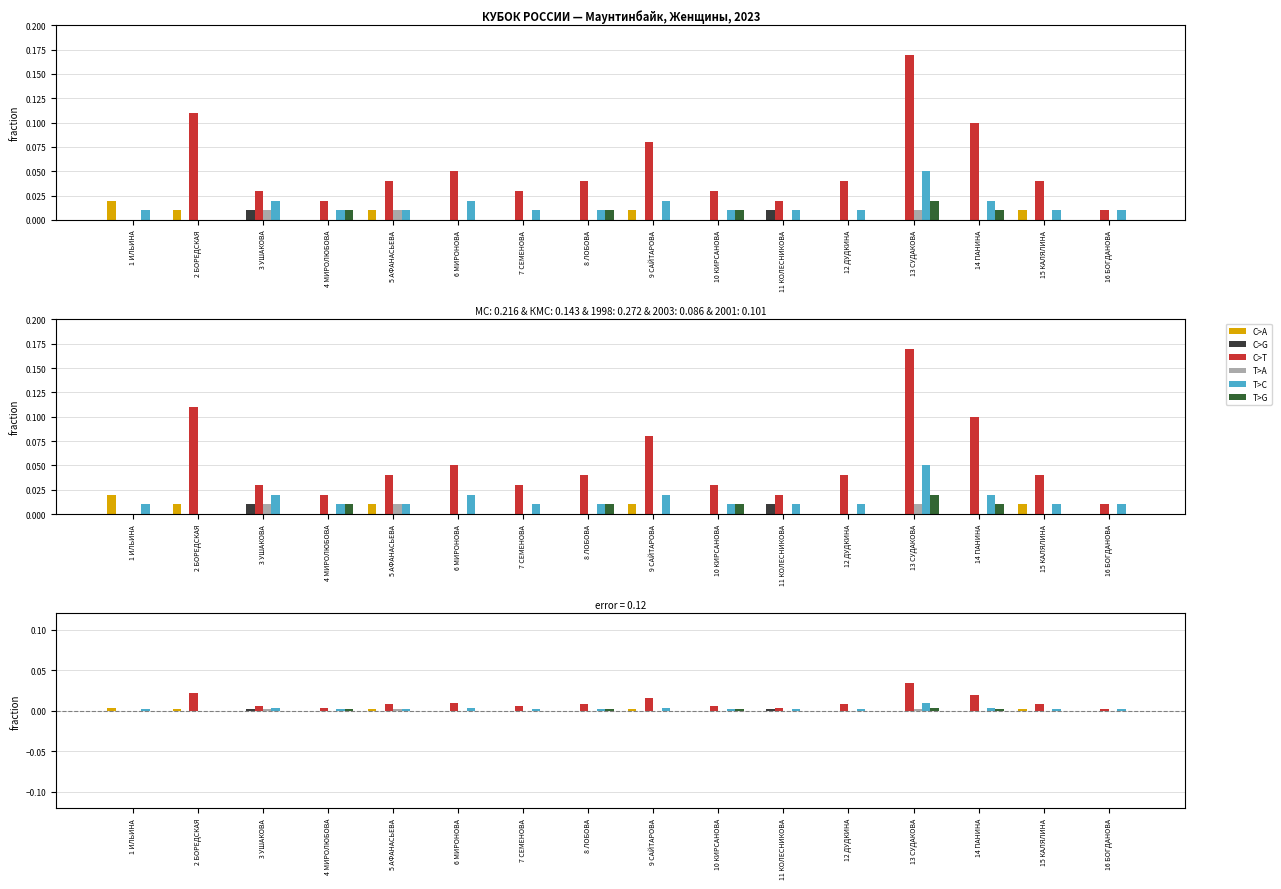

Does the chart contain any negative values?

No